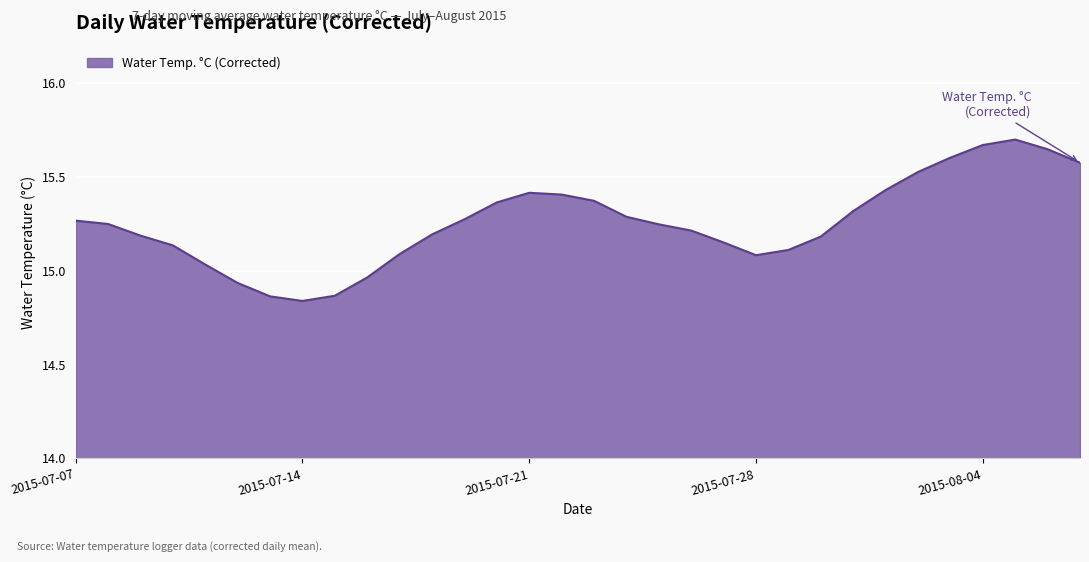

How many lines are shown in the chart?

1